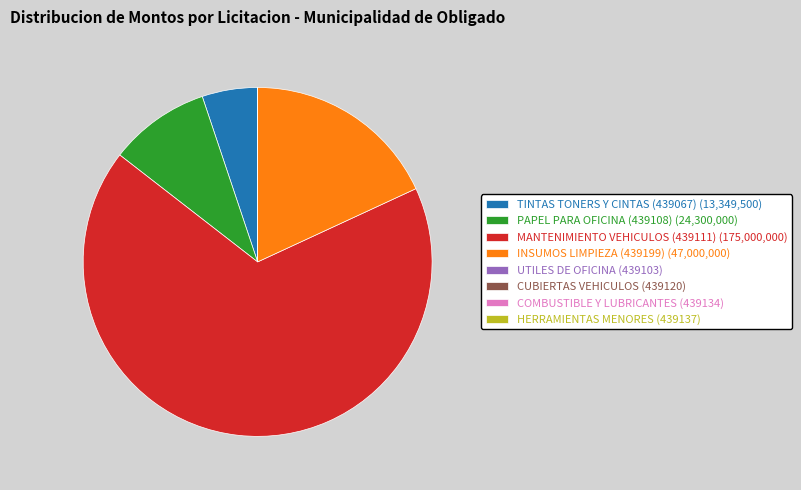

Is it true that INSUMOS LIMPIEZA (439199) is 8% of the pie?

False